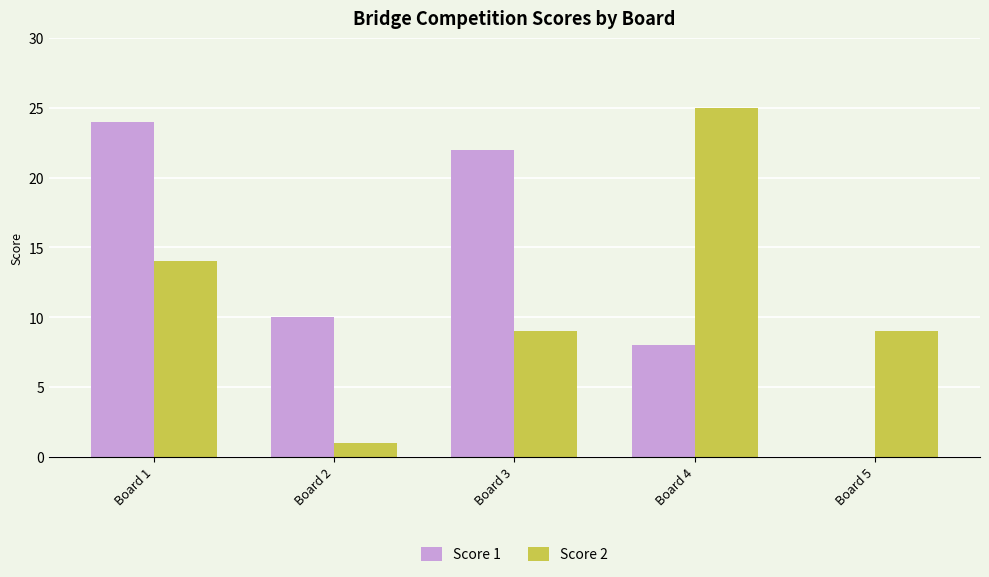

What is the total value across all series at Board 3?

31